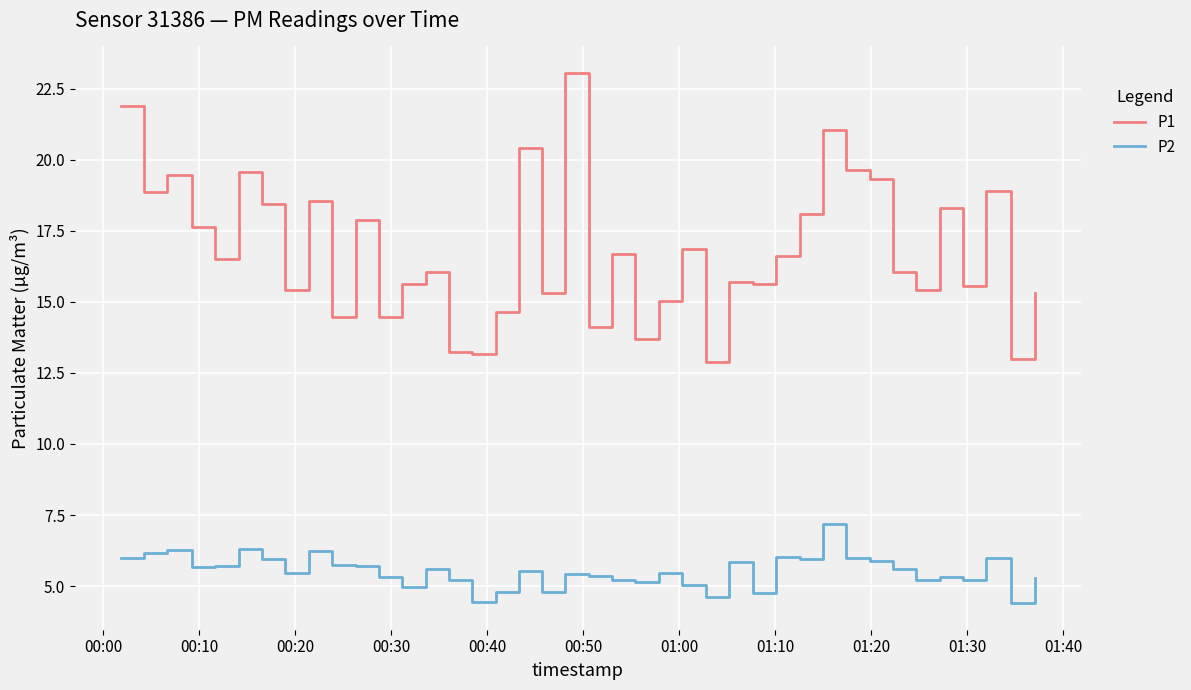

Rank the series by their average value, from highest to lowest.

P1, P2